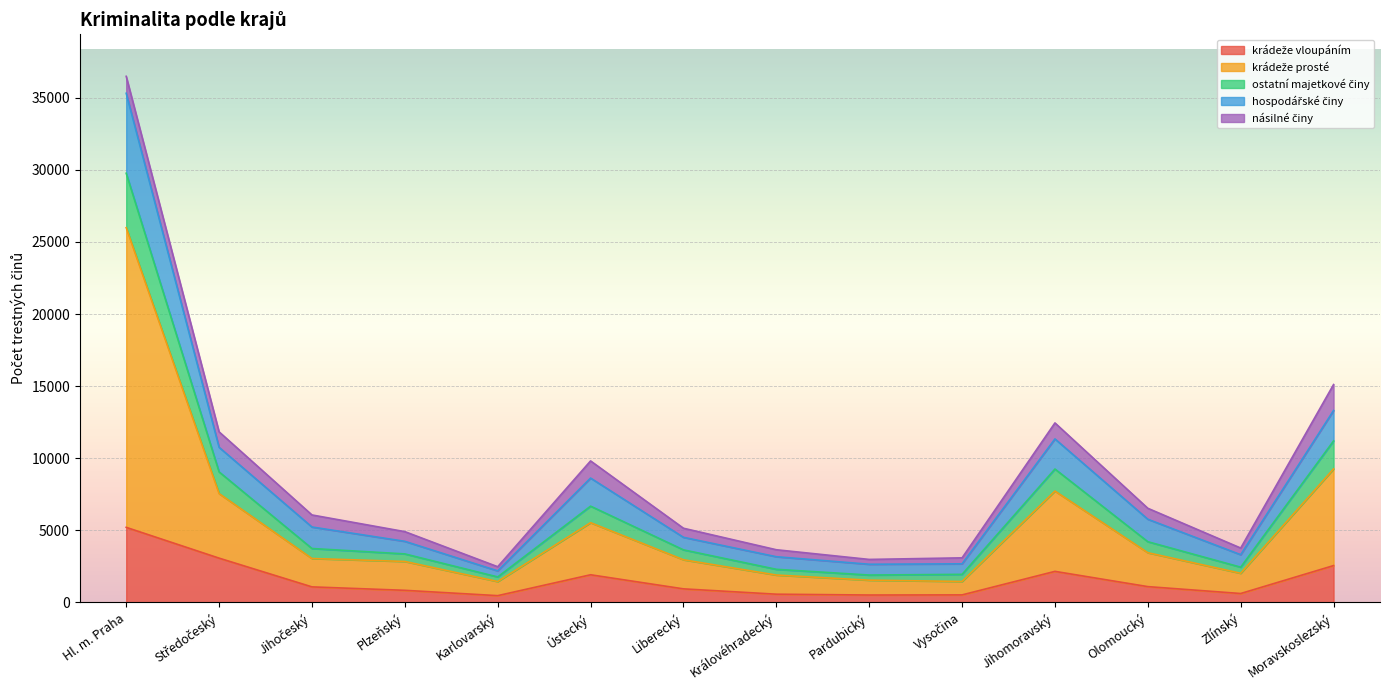

How many data points does each series have?

14